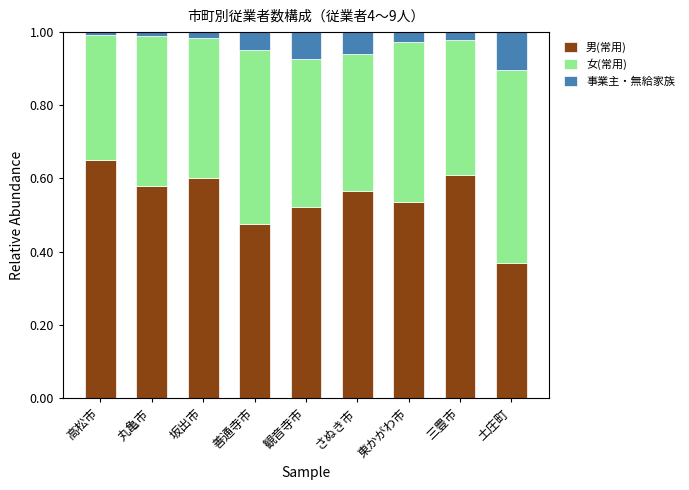

At which label does 男(常用) reach its peak?

高松市